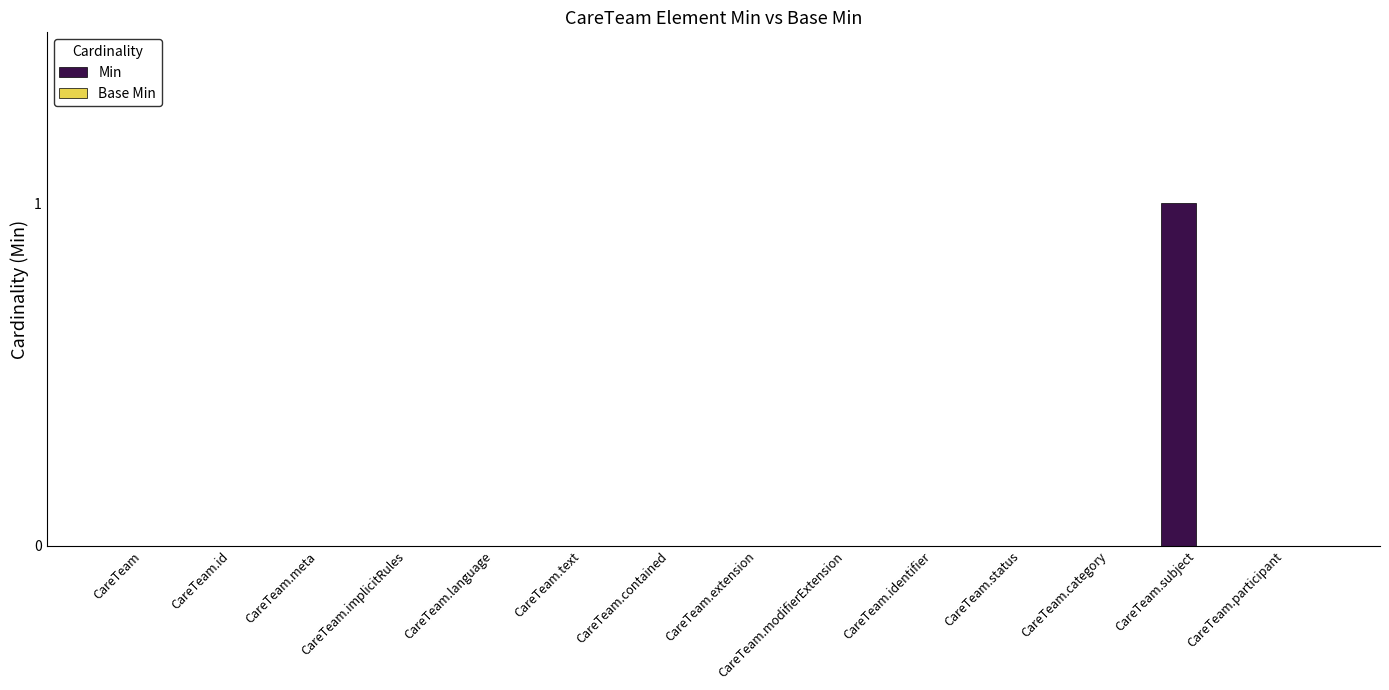

The chart shows a value of -1 at CareTeam.id. True or false?

False